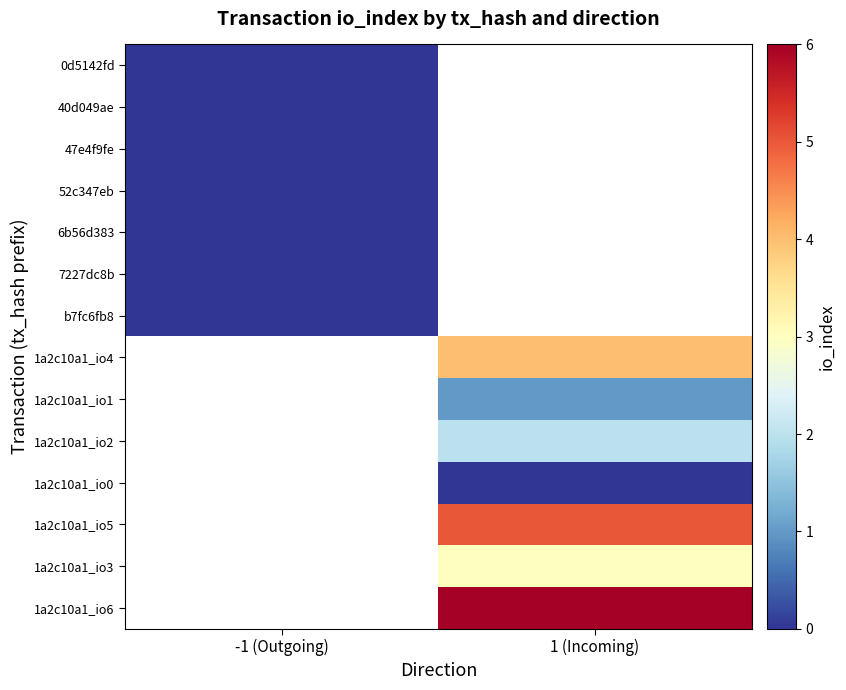

What is the greatest value displayed?

6.0